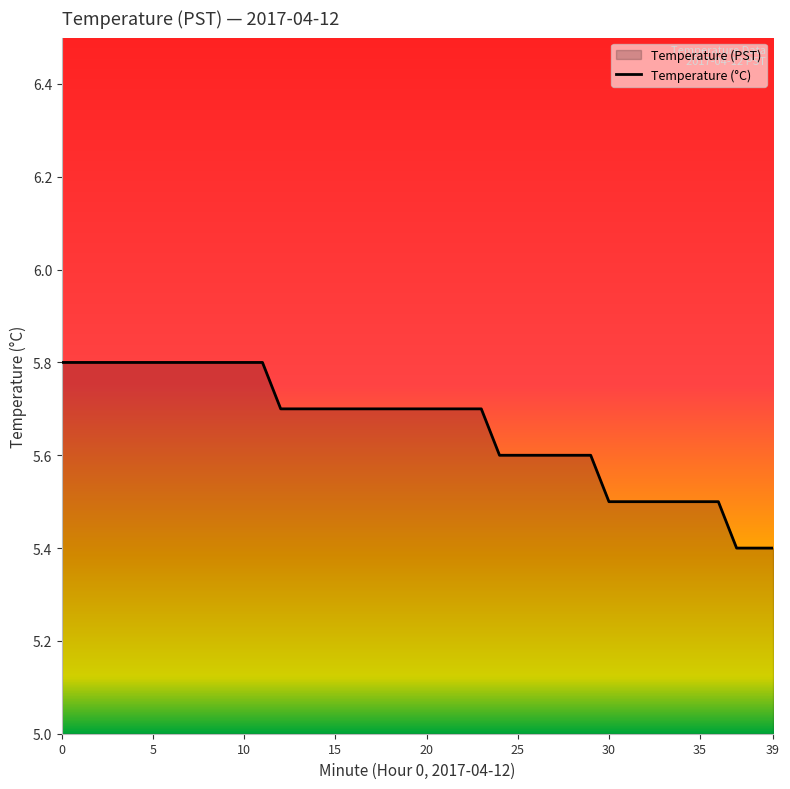

Which has a higher value, 37 or 38?

37